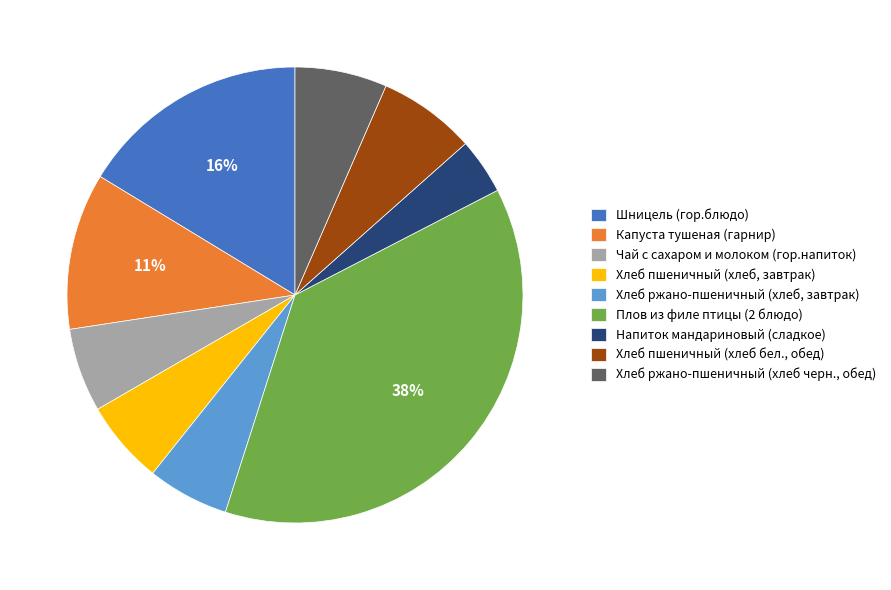

The Хлеб пшеничный (хлеб, завтрак) slice represents 6% of the pie. True or false?

True